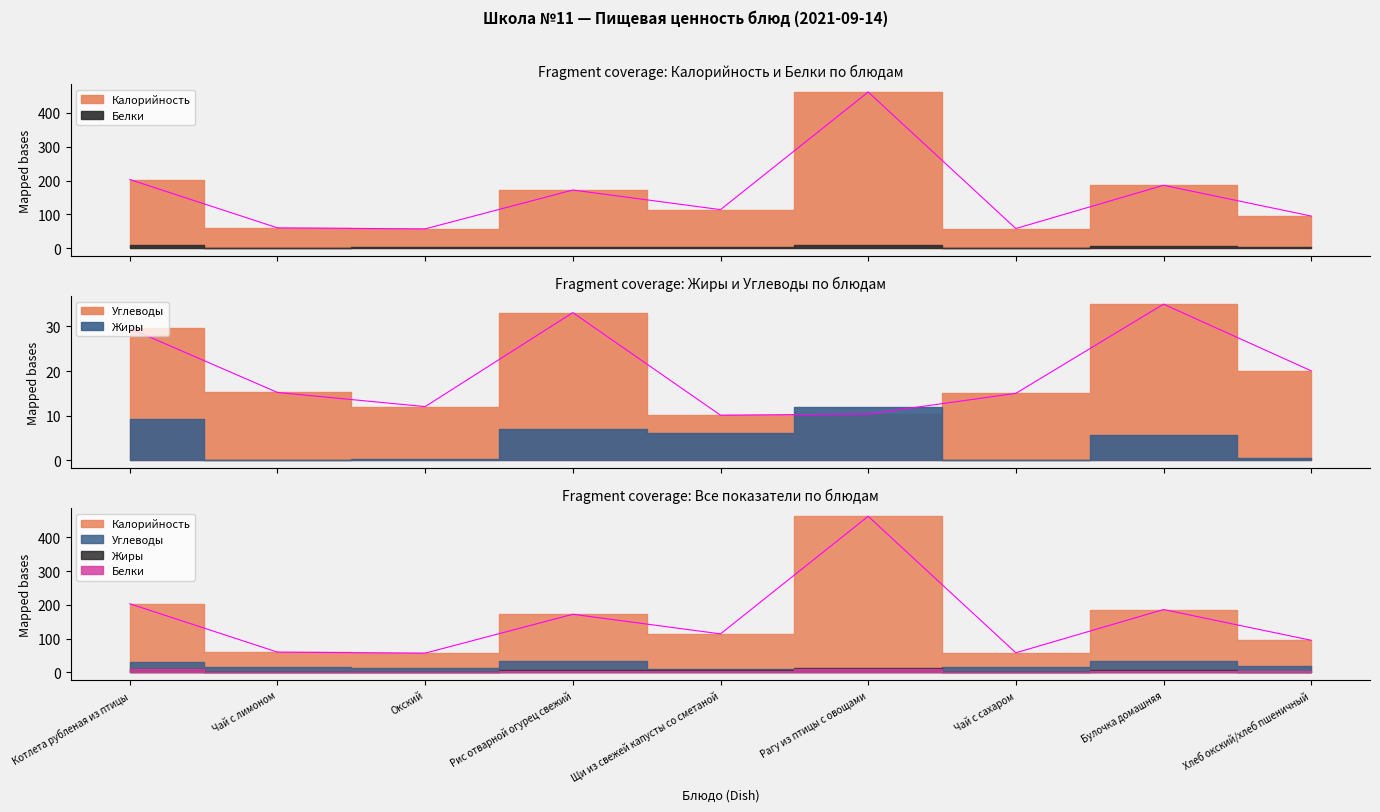

What is the sum of the Калорийность values at Рис отварной огурец свежий and Хлеб окский/хлеб пшеничный?

267.0